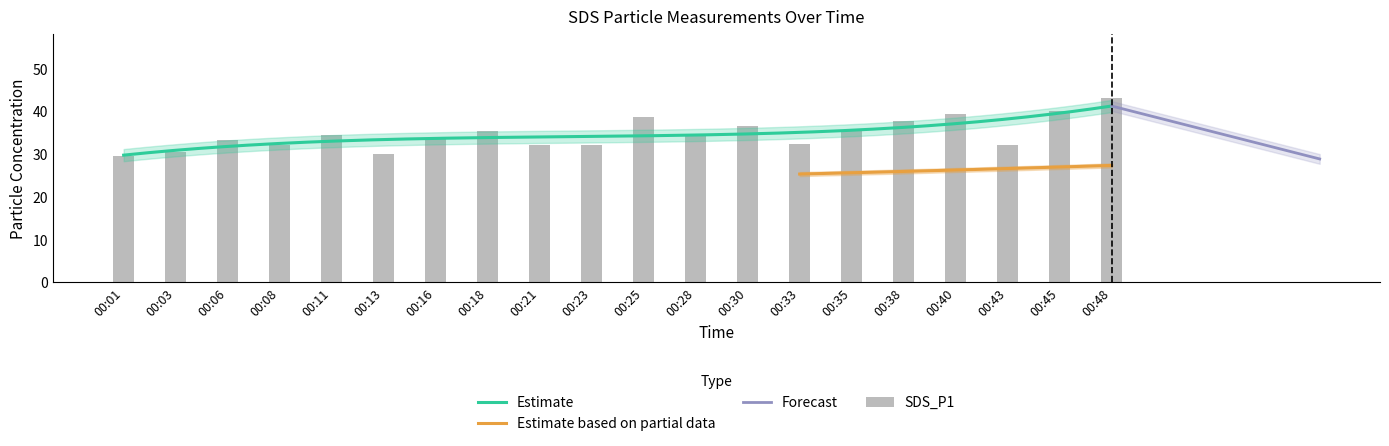

What is the difference between the values at 00:38 and 00:21?

5.7